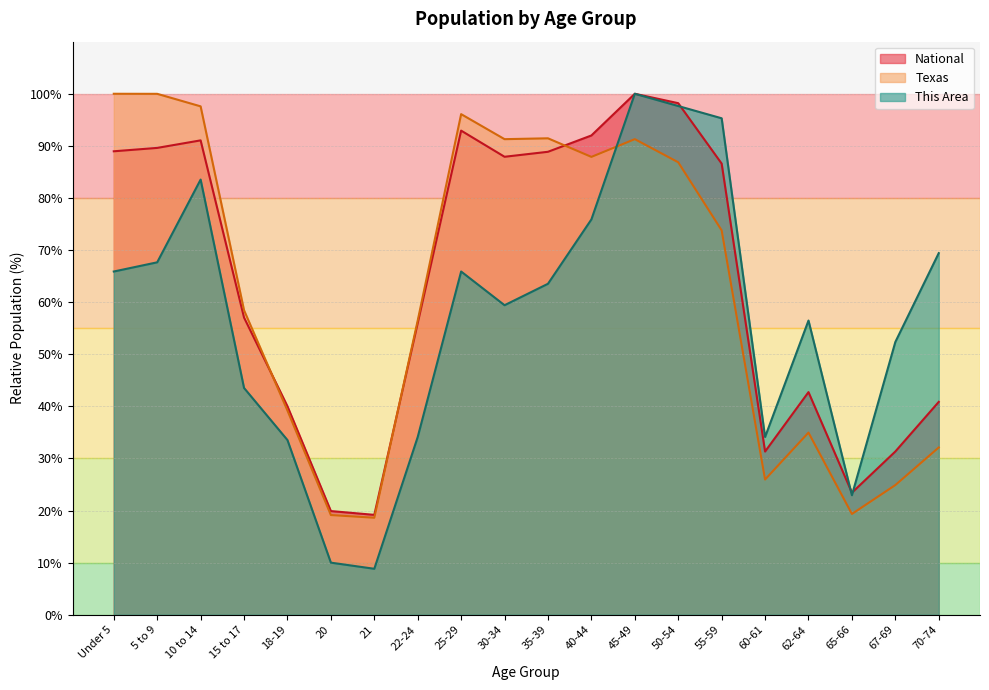

Between Under 5 and 67-69, which is larger?

Under 5